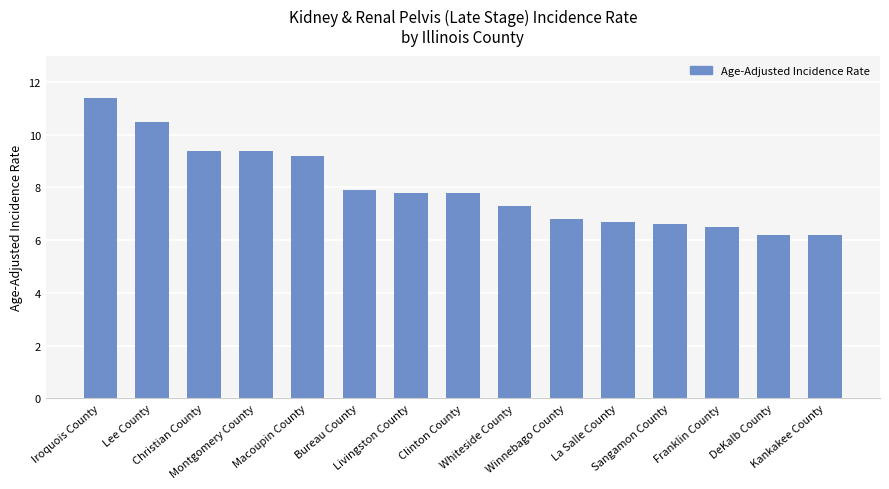

How many values are below 7?

6